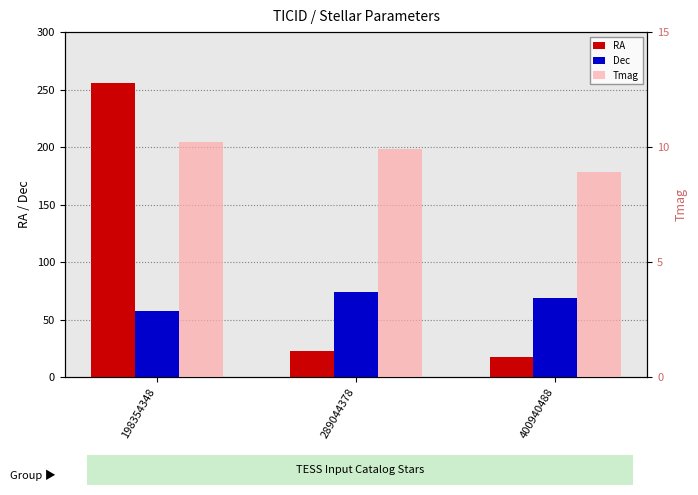

At which label does Dec reach its minimum?

198354348